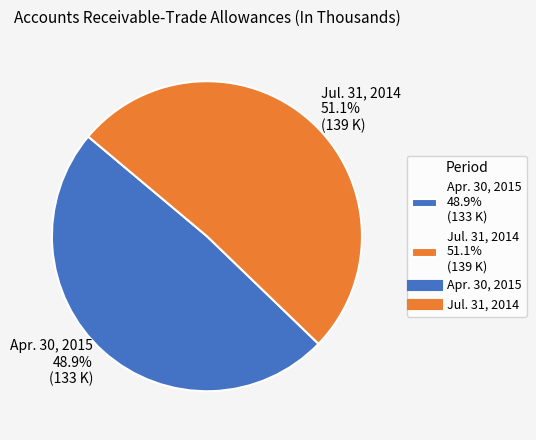

Combined, what portion of the pie is Apr. 30, 2015 and Jul. 31, 2014?

100.0%